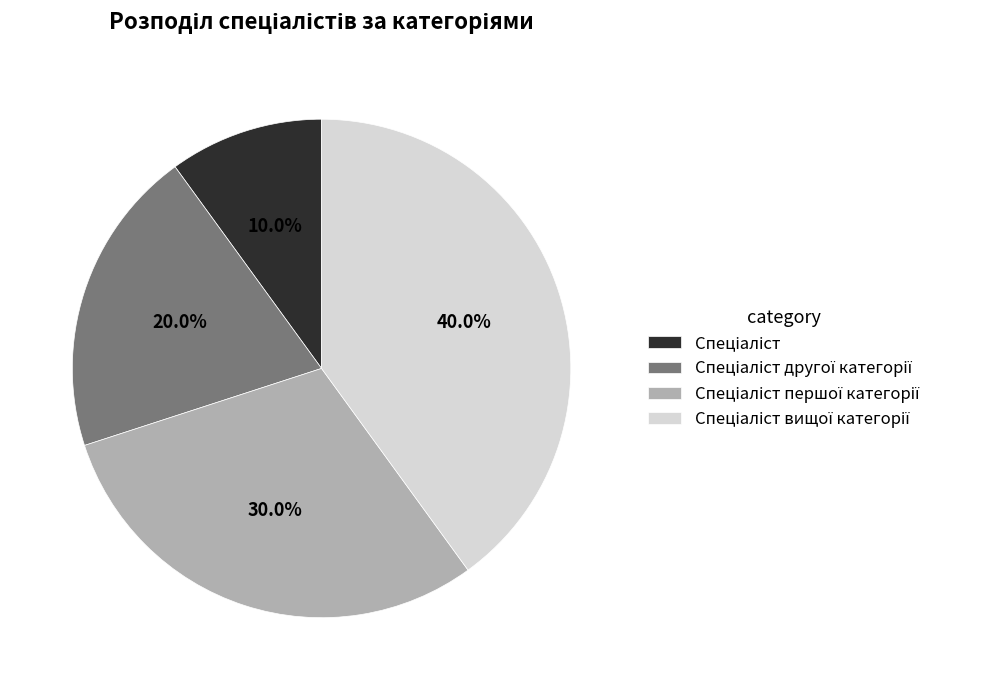

Is there a majority slice in this chart?

No